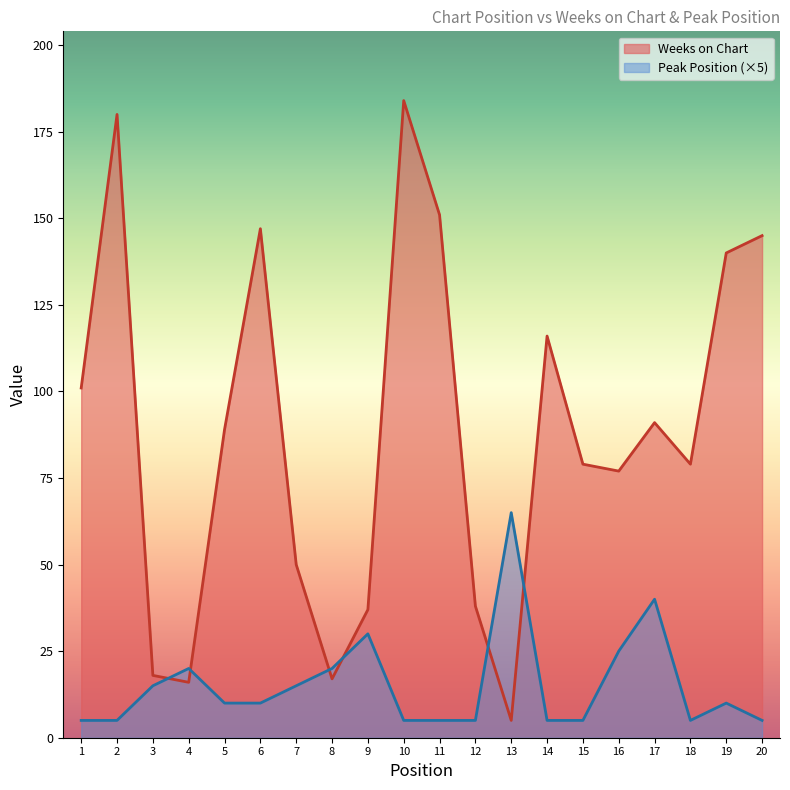

Count the number of data series in this chart.

2